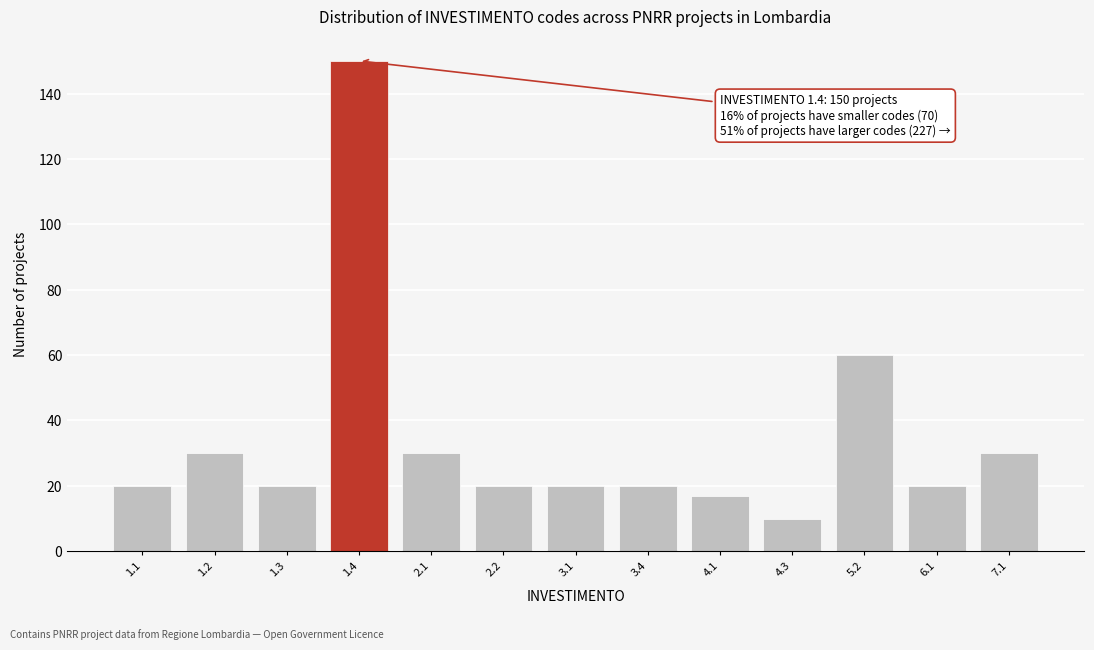

Reading left to right, extract all data points from this chart.

20	30	20	150	30	20	20	20	17	10	60	20	30